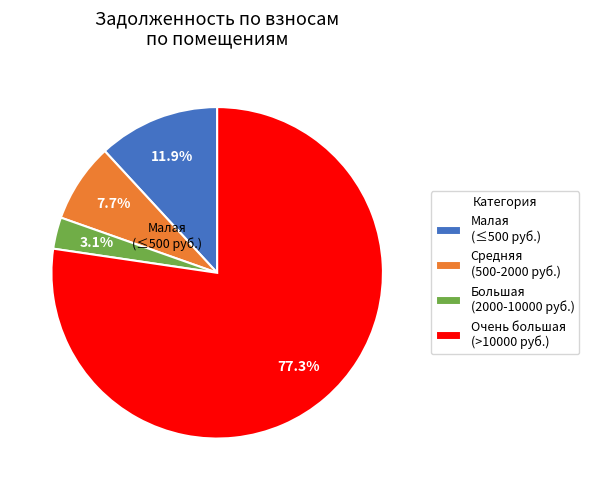

Rank the categories by value from highest to lowest.

Очень большая (>10000 руб.), Малая (≤500 руб.), Средняя (500-2000 руб.), Большая (2000-10000 руб.)